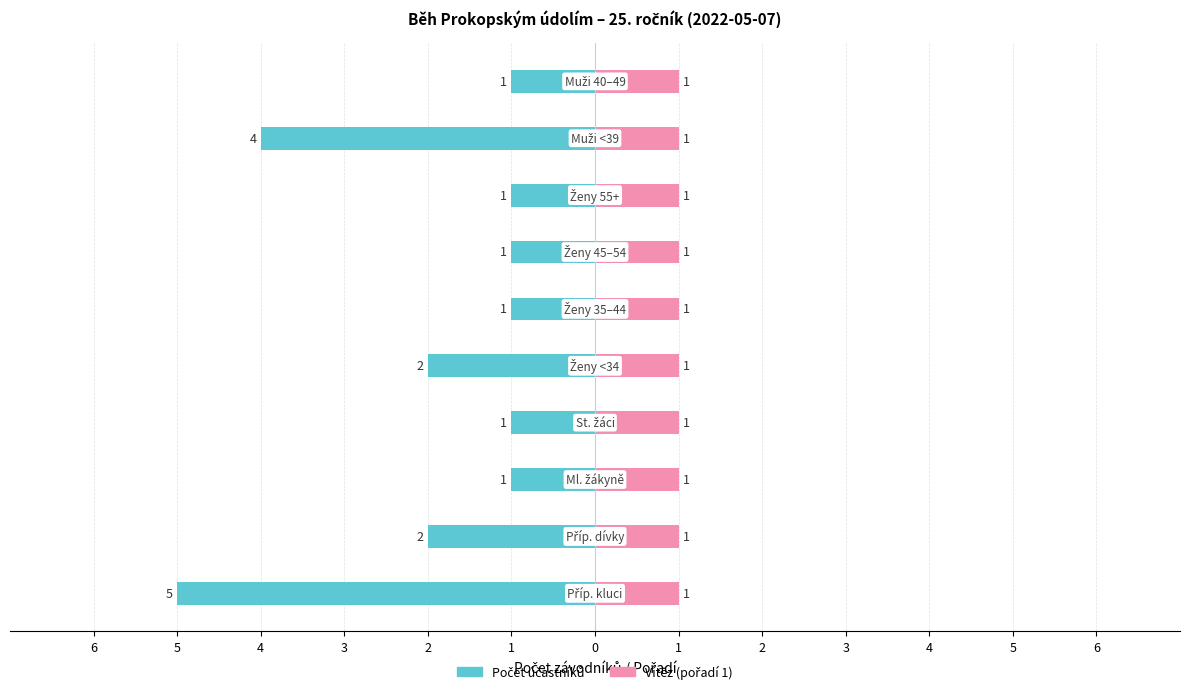

True or false: Počet účastníků has a value of -1.7 at 0.

False